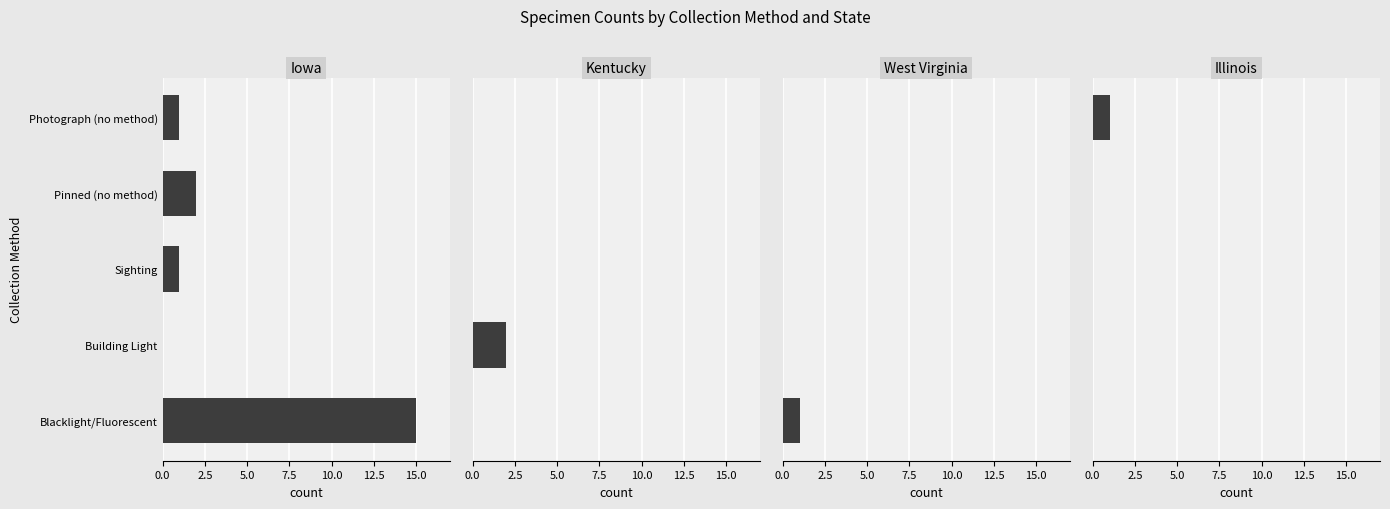

What position from the left is Building Light?

2